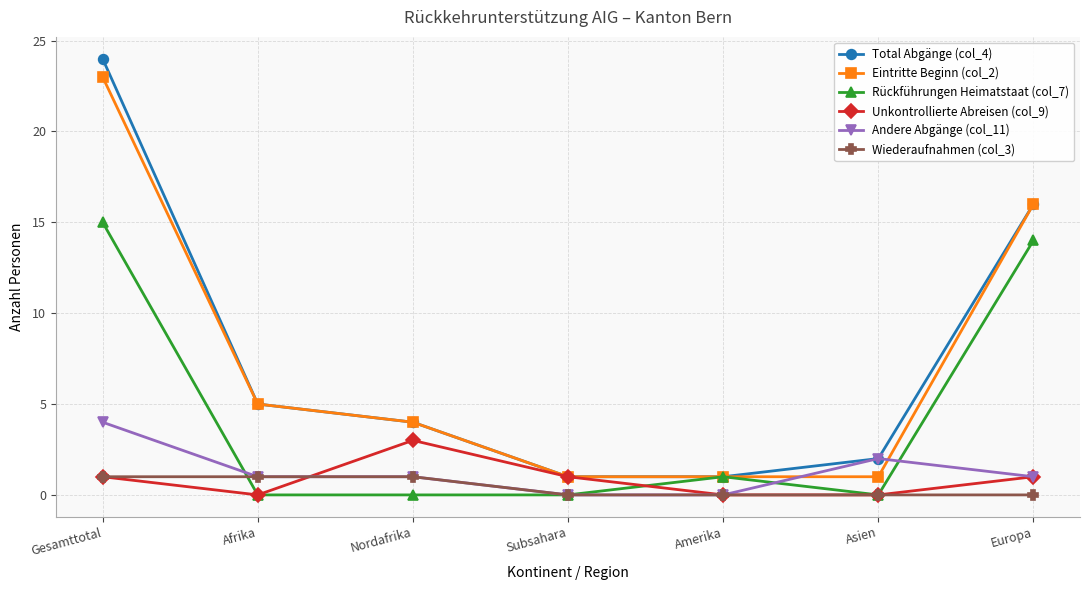

At which category is the sum across all series the highest?

Gesamttotal